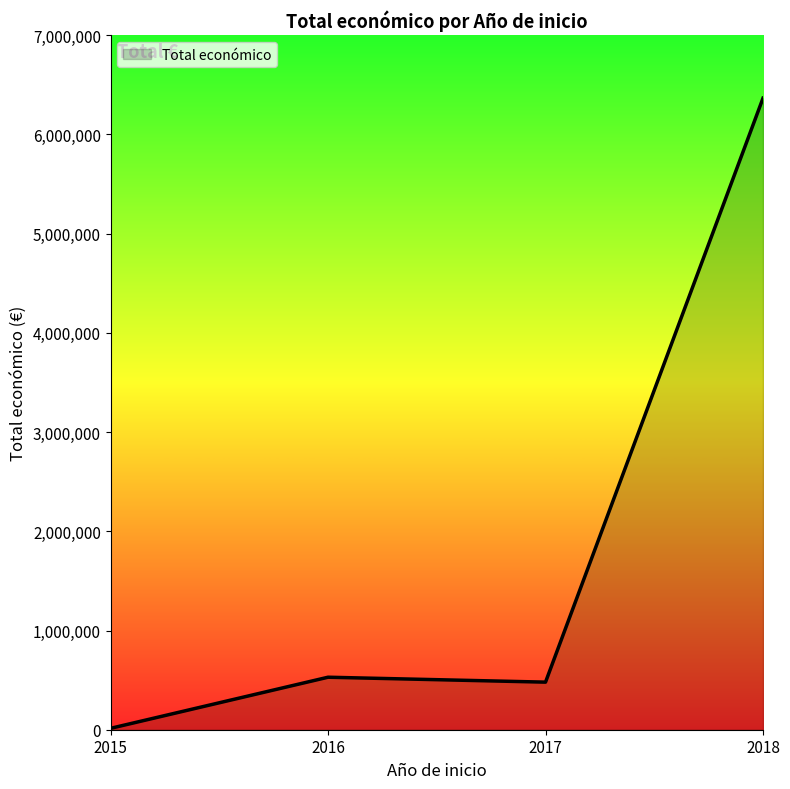

What is the sum of all values?

7388125